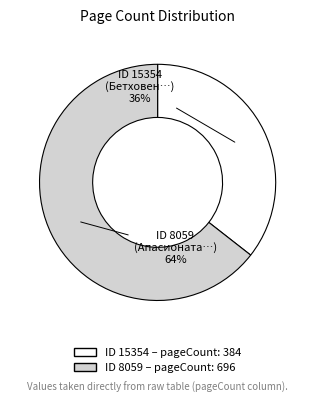

Does any single category account for the majority?

Yes